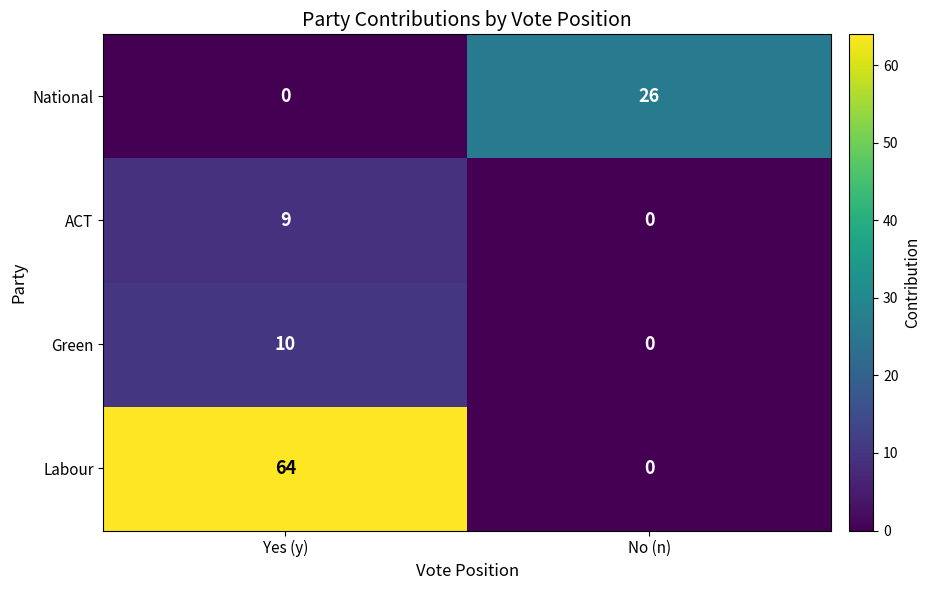

At which category is the sum across all series the highest?

Yes (y)